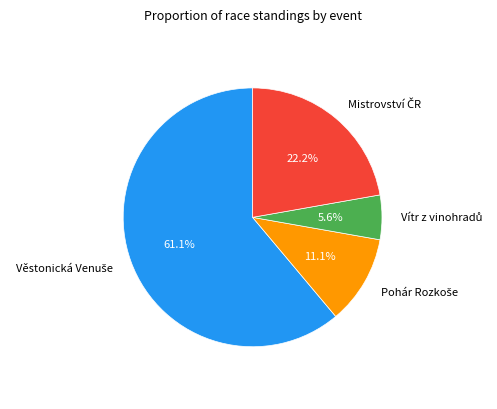

To the nearest percent, what is the difference between the largest and smallest slice percentages?

56%